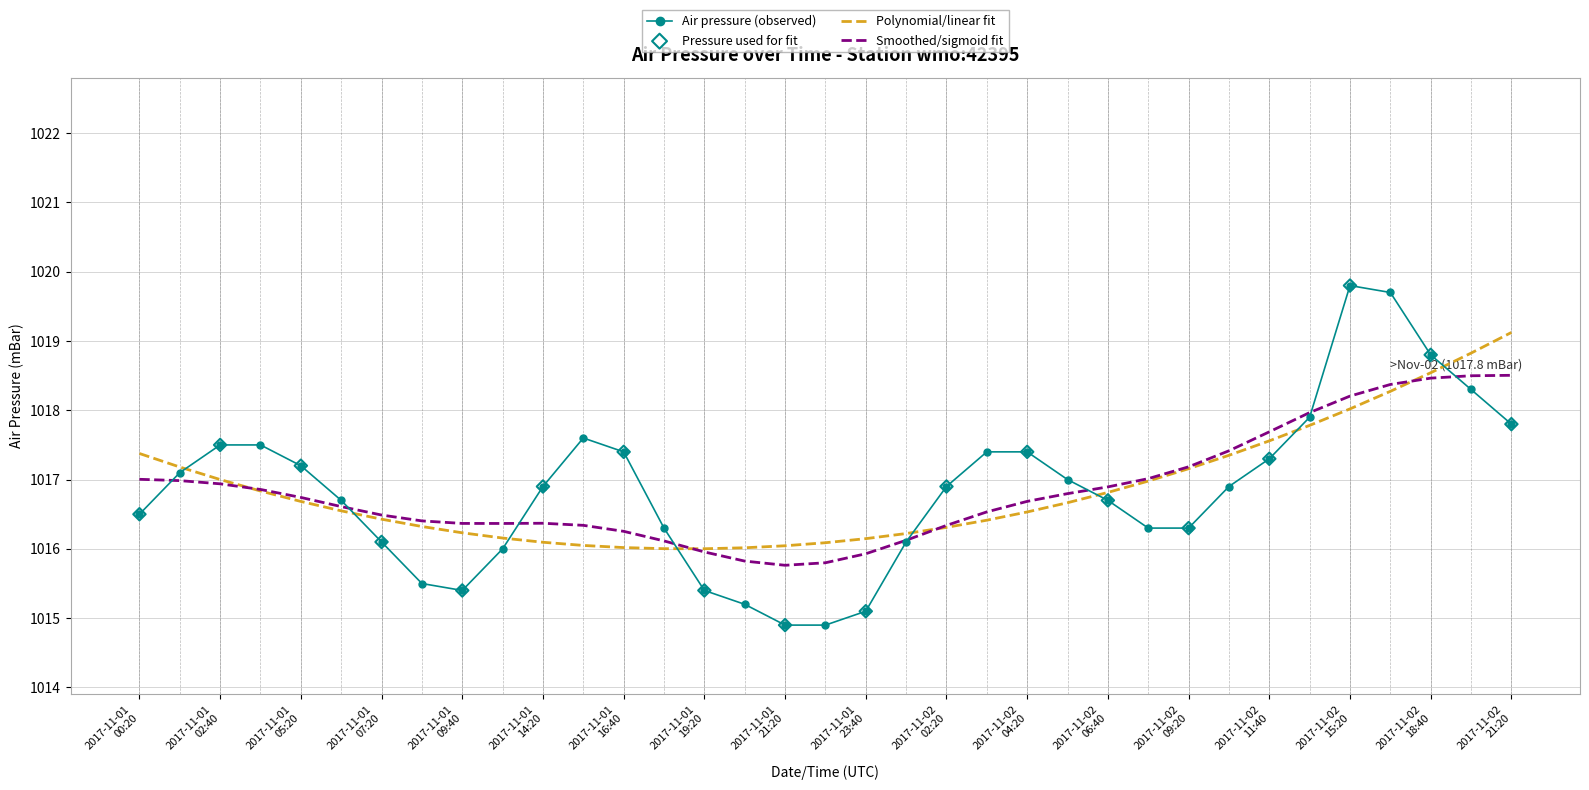

Which series has the widest spread of values?

Air pressure (observed)